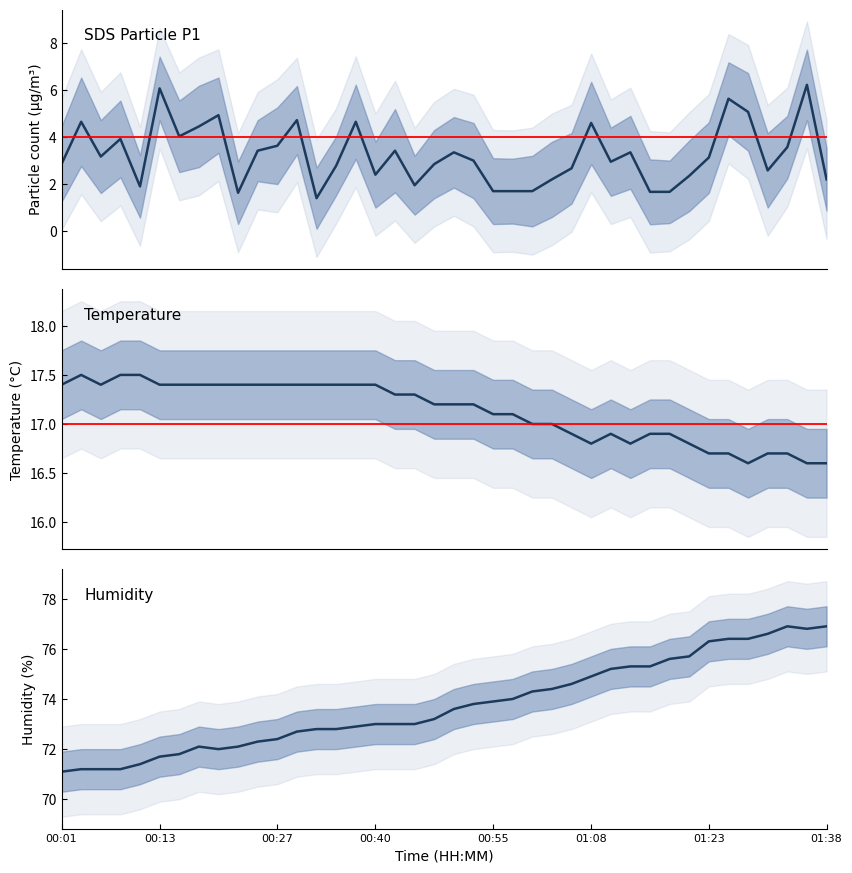

True or false: Humidity and SDS_P1 cross at least once.

False